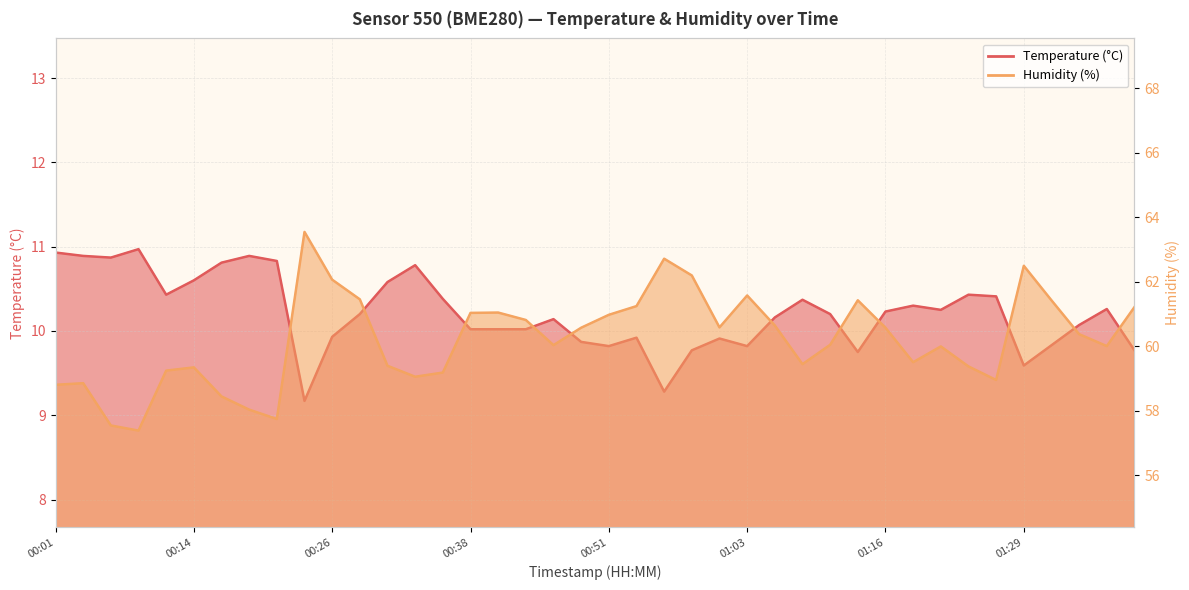

What is the difference between the second highest and minimum values in the Temperature (°C) series?

1.8